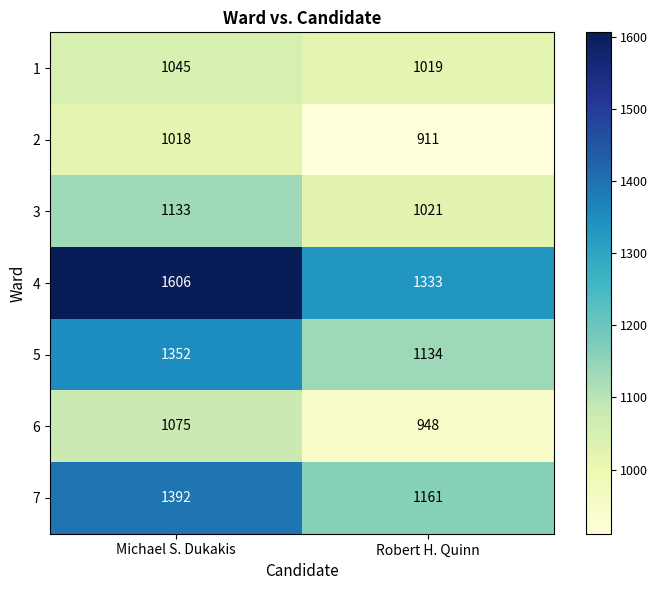

What is the smallest value displayed?

911